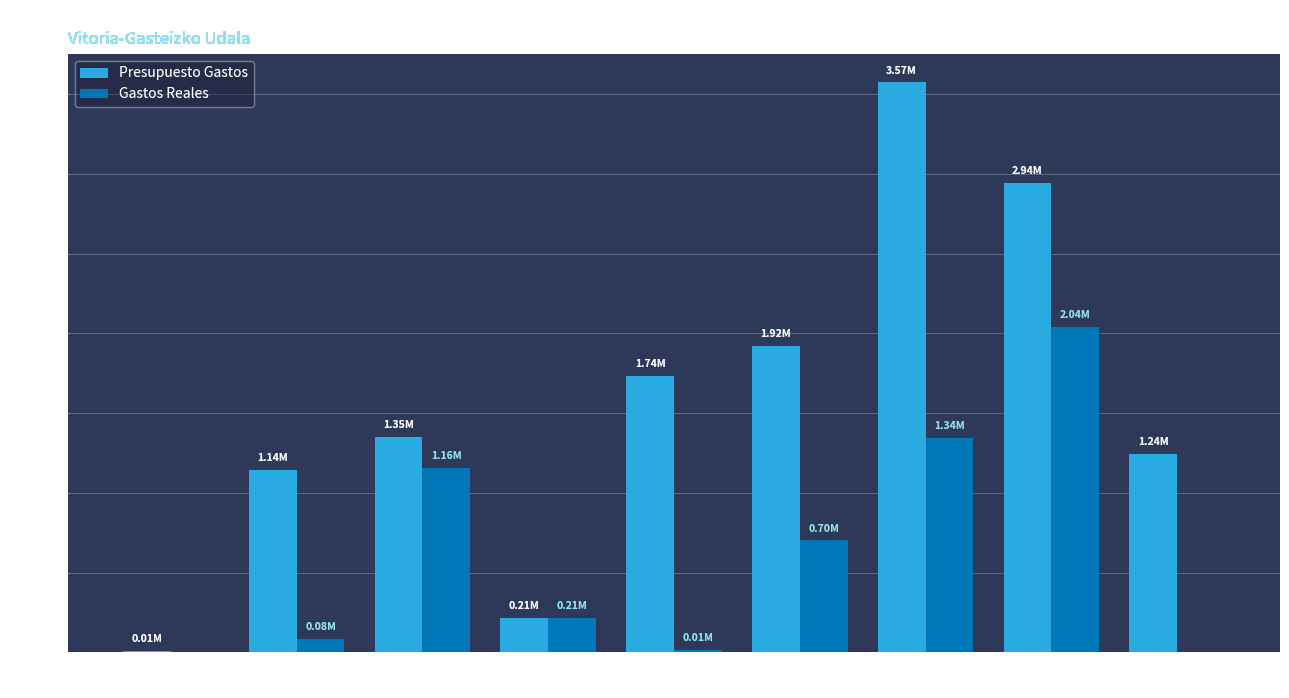

Which series changed the most between 2023 and 2024?

Gastos Reales